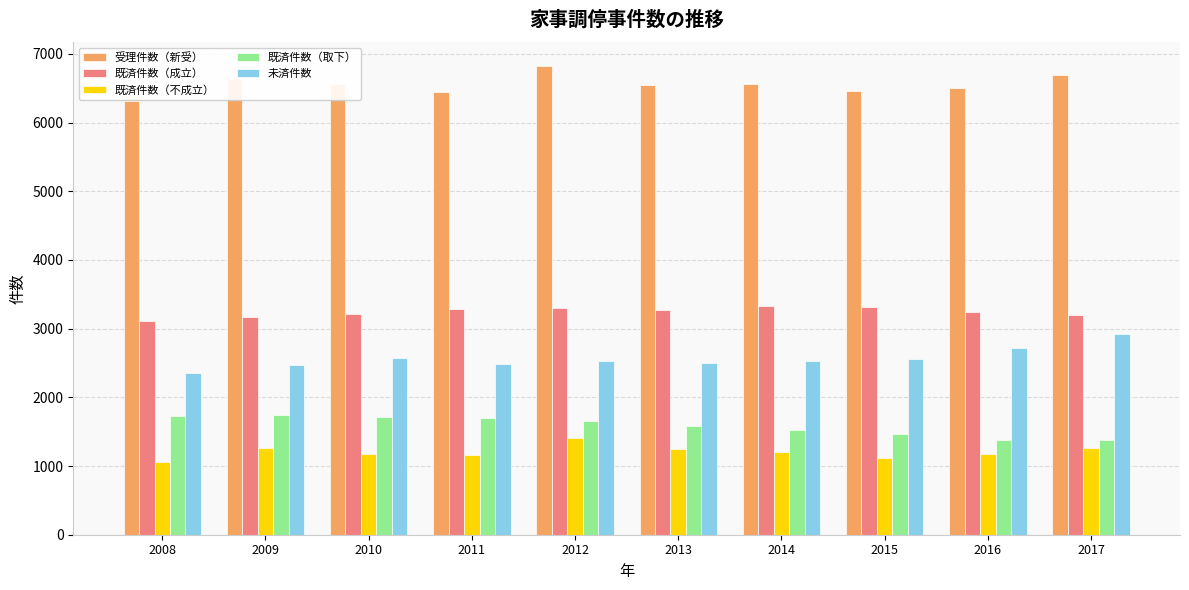

Which category has the highest value in the 既済件数（不成立） series?

2012